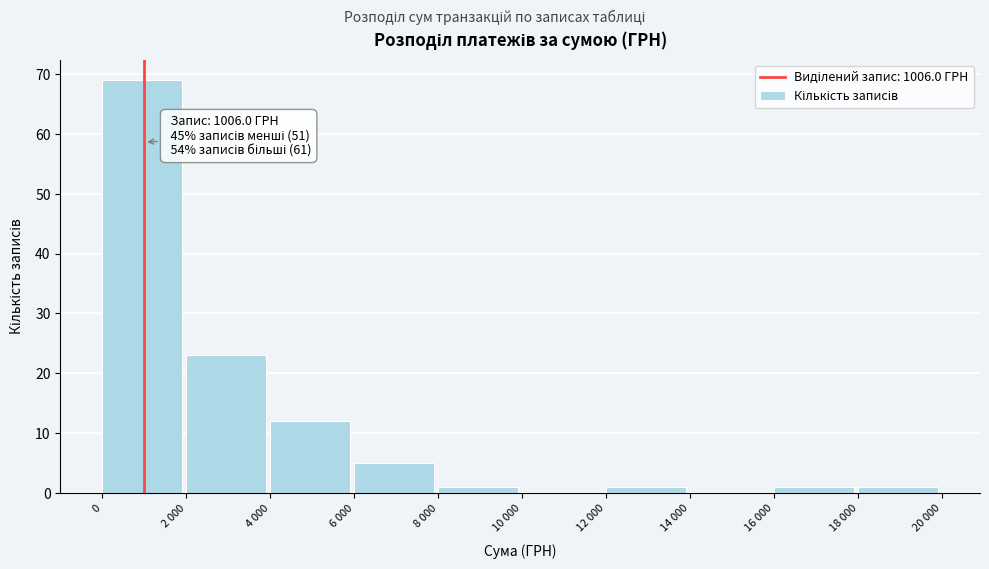

Reading left to right, what are all the values shown in this chart?

0=69	2 000=23	4 000=12	6 000=5	8 000=1	10 000=0	12 000=1	14 000=0	16 000=1	18 000=1